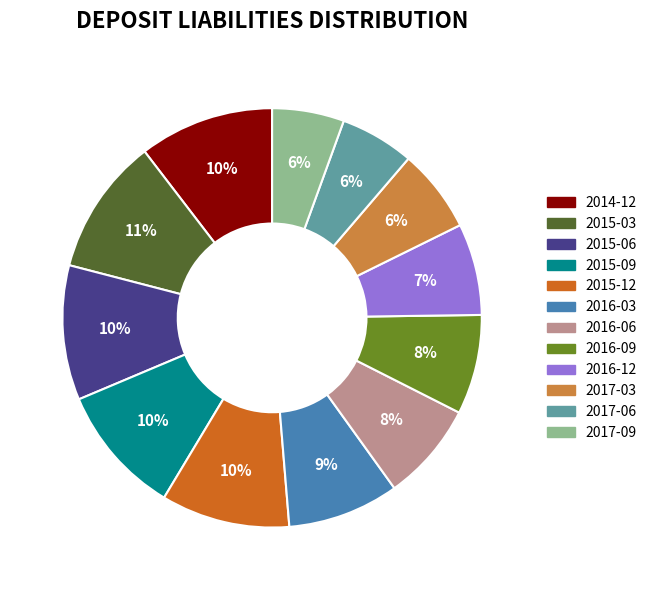

To the nearest percent, what percentage of the pie is 2016-09?

8%